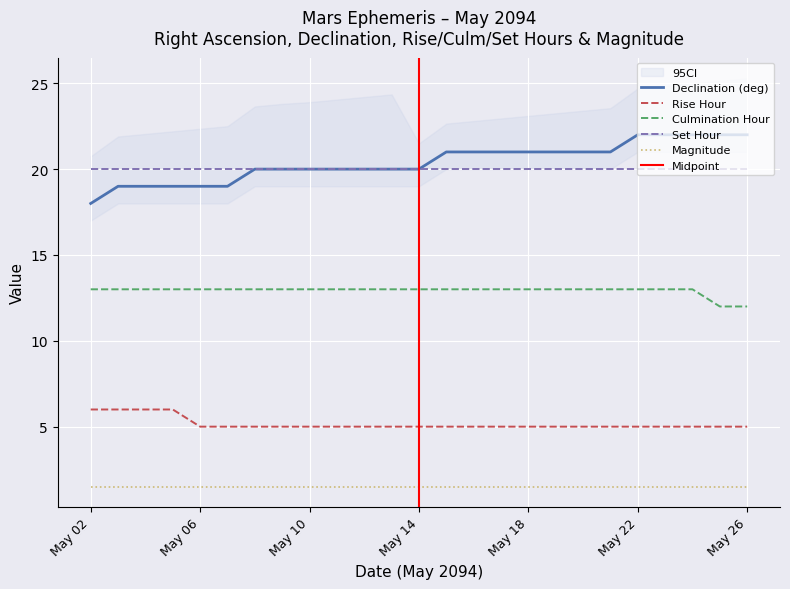

What is the minimum value for Rise Hour?

5.0